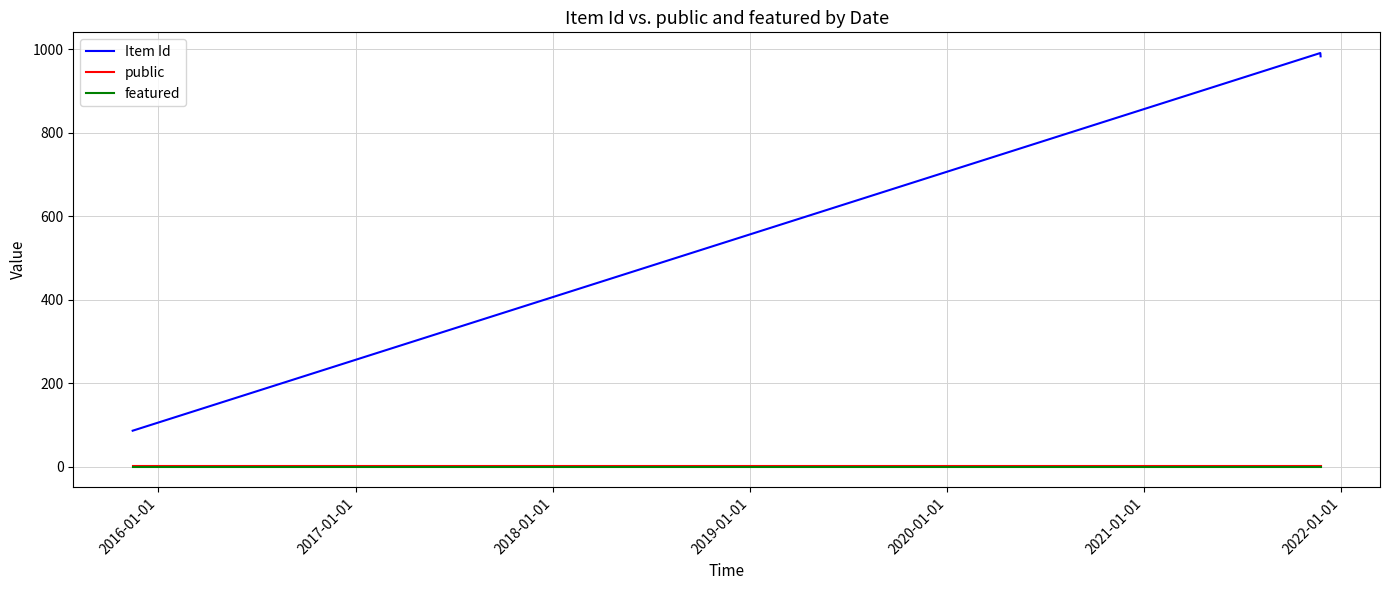

Which series has the largest range (max minus min)?

Item Id